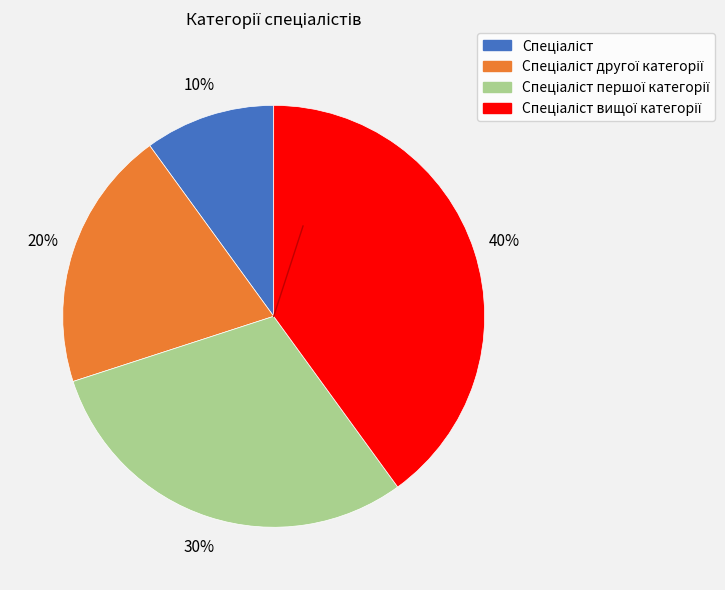

How many slices are in this pie chart?

4